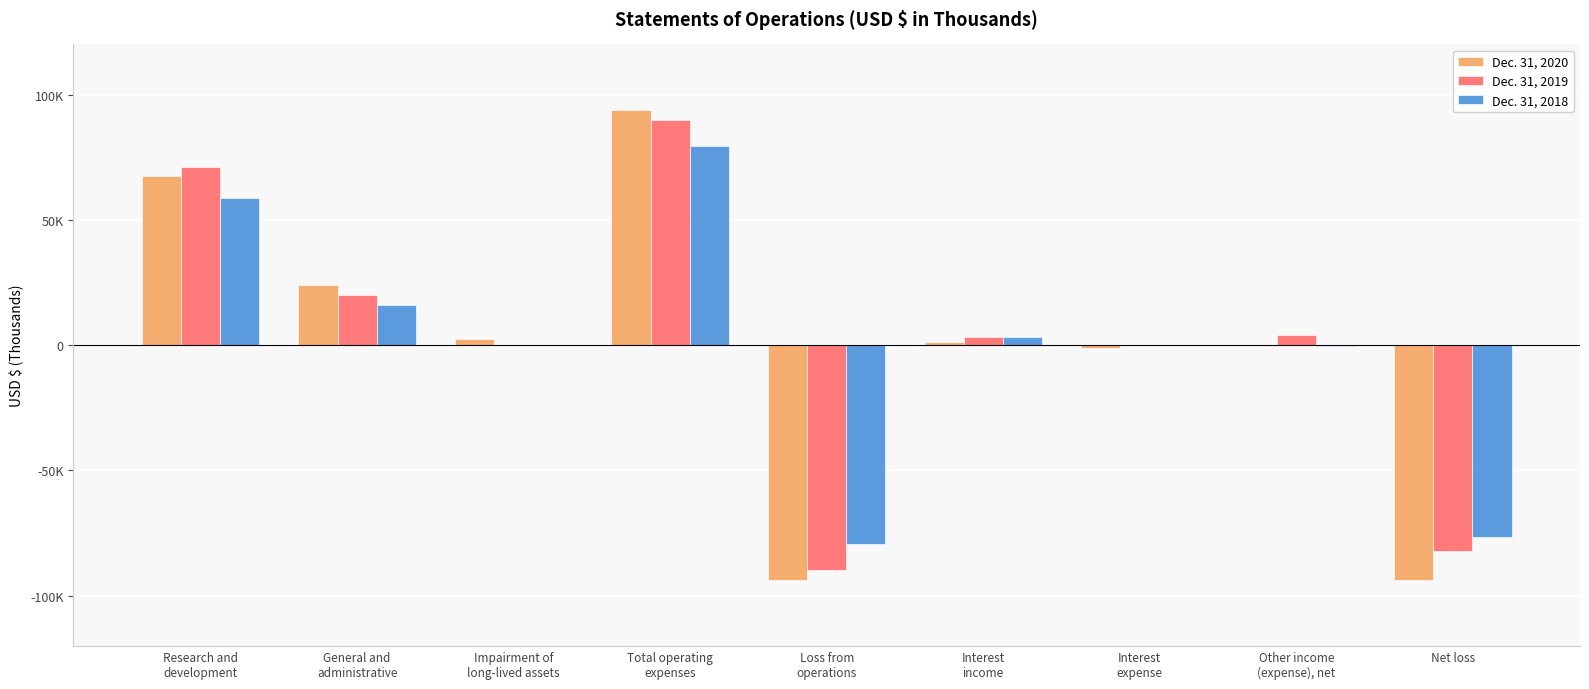

What are all the series names shown in the legend?

Dec. 31, 2020, Dec. 31, 2019, Dec. 31, 2018